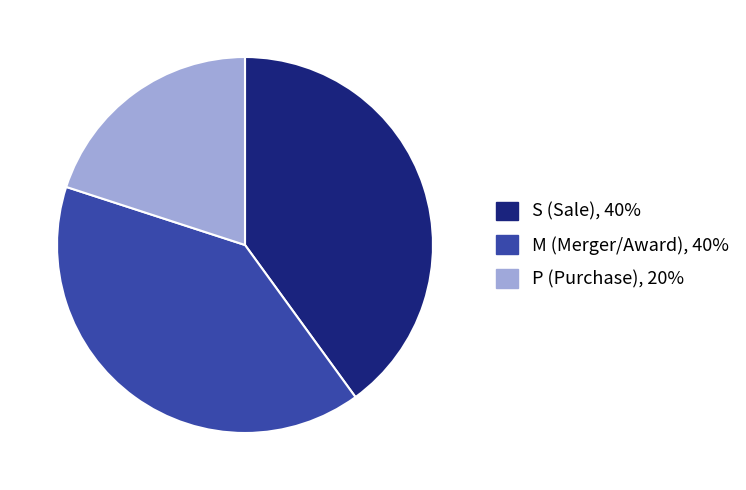

Is there any slice that represents more than half of the pie?

No